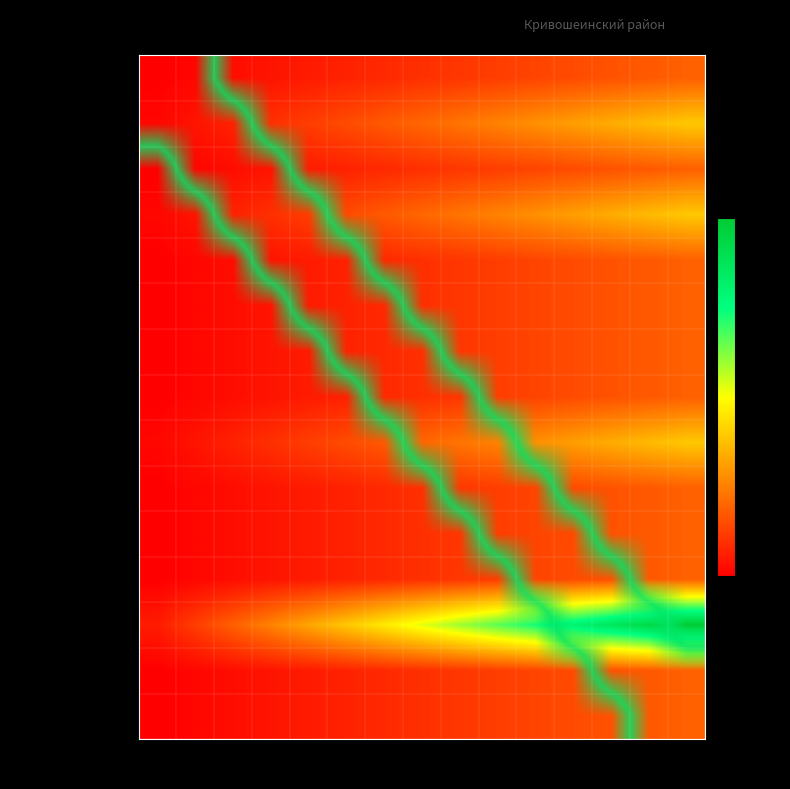

What is the total value across all series at 93k?

3